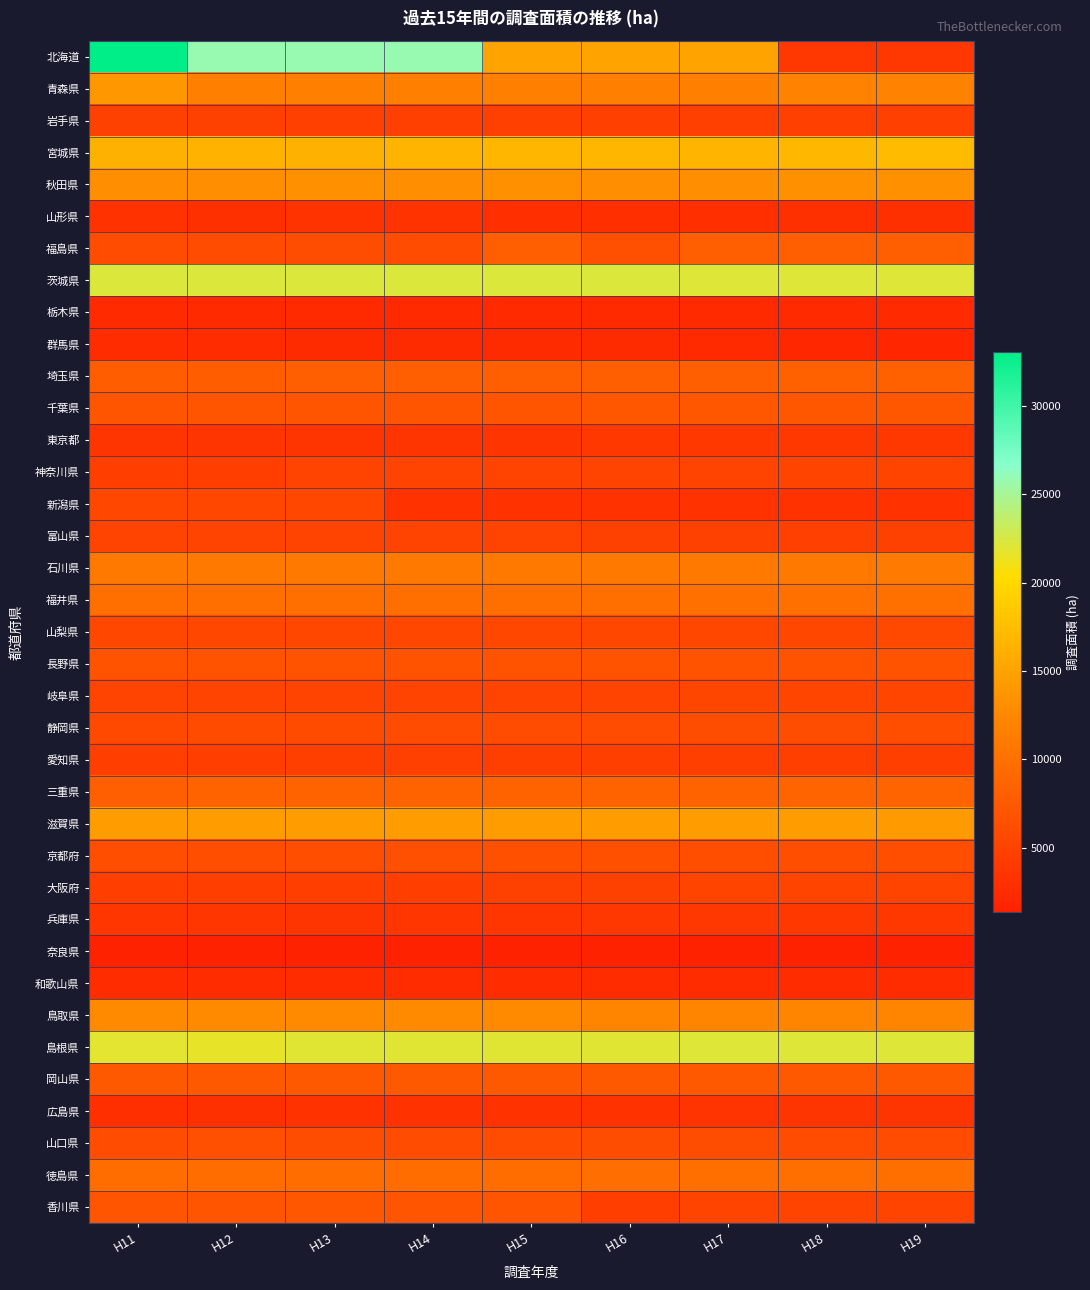

Rank the series by their maximum value, from lowest to highest.

奈良県, 栃木県, 群馬県, 和歌山県, 山形県, 広島県, 兵庫県, 東京都, 愛知県, 岩手県, 富山県, 神奈川県, 大阪府, 岐阜県, 新潟県, 山梨県, 静岡県, 山口県, 京都府, 長野県, 香川県, 千葉県, 岡山県, 福島県, 埼玉県, 三重県, 徳島県, 福井県, 石川県, 鳥取県, 秋田県, 青森県, 滋賀県, 宮城県, 島根県, 茨城県, 北海道